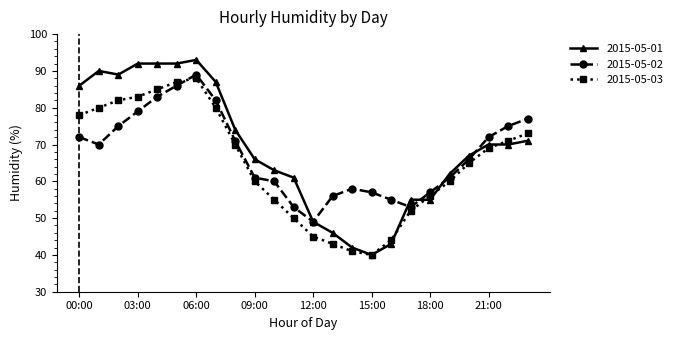

Which series ends up on top after the final intersection of 2015-05-03 and 2015-05-02?

2015-05-02